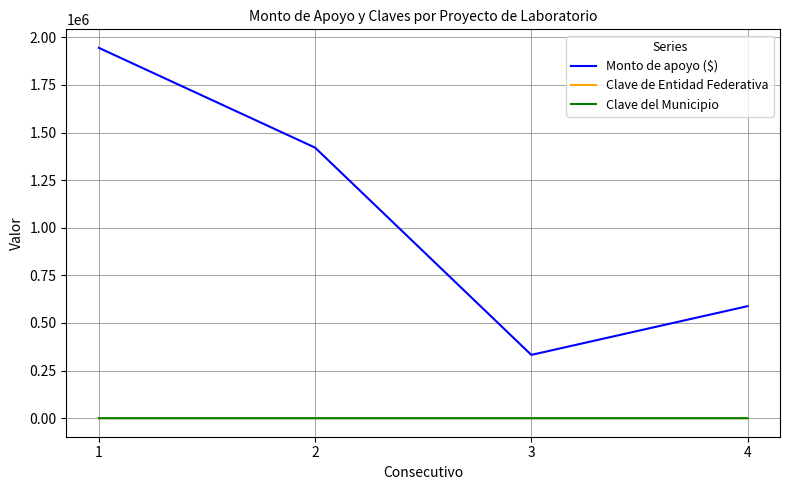

Where does the Monto de apoyo ($) series first go above 1421035?

1